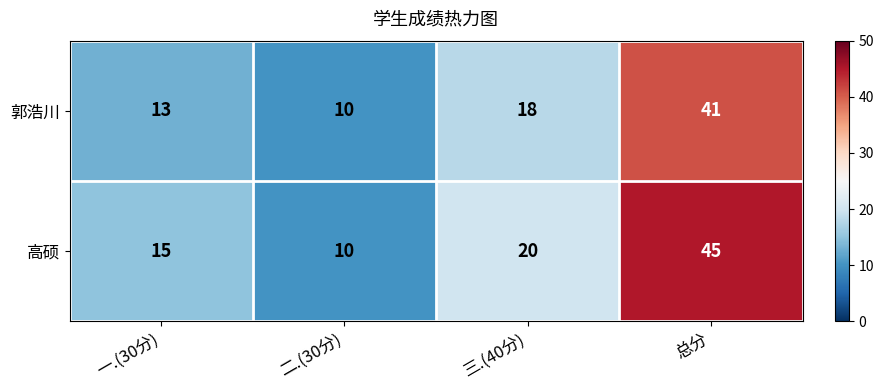

What is the sum of all 高硕 values?

90